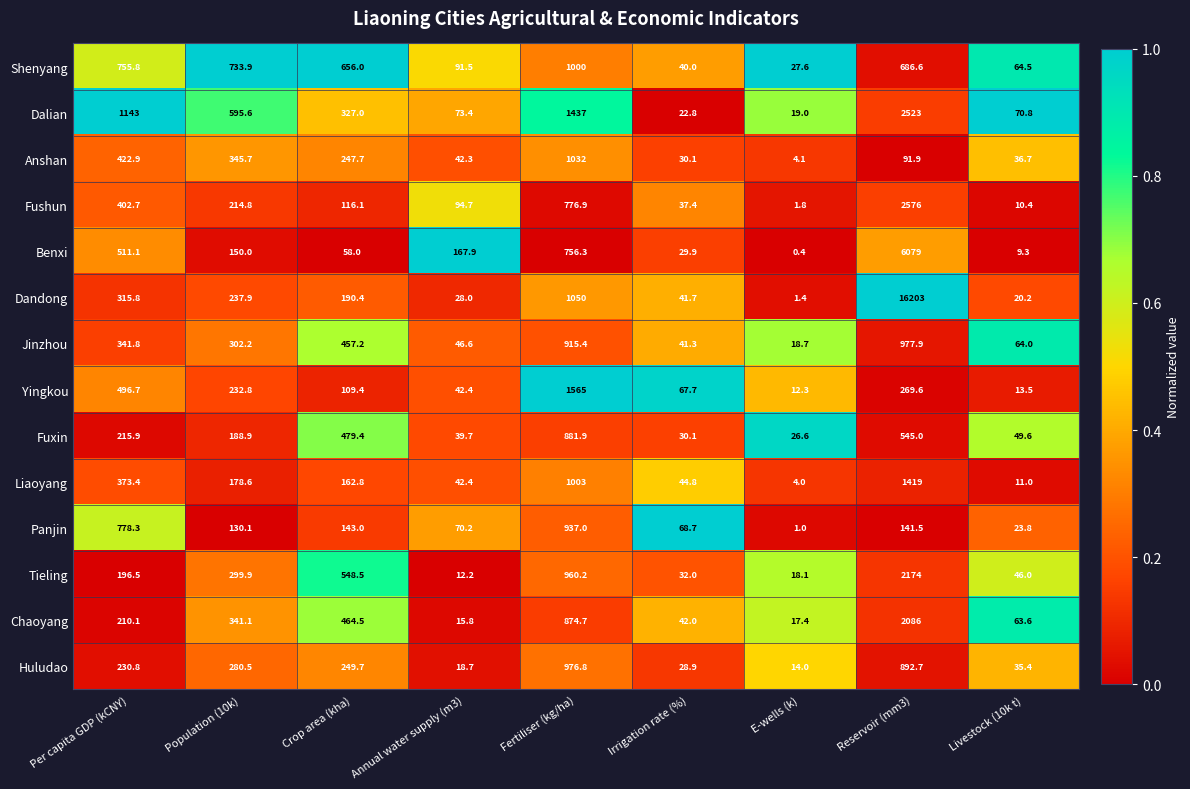

Where does the Shenyang series first go above 656?

Per capita GDP (kCNY)